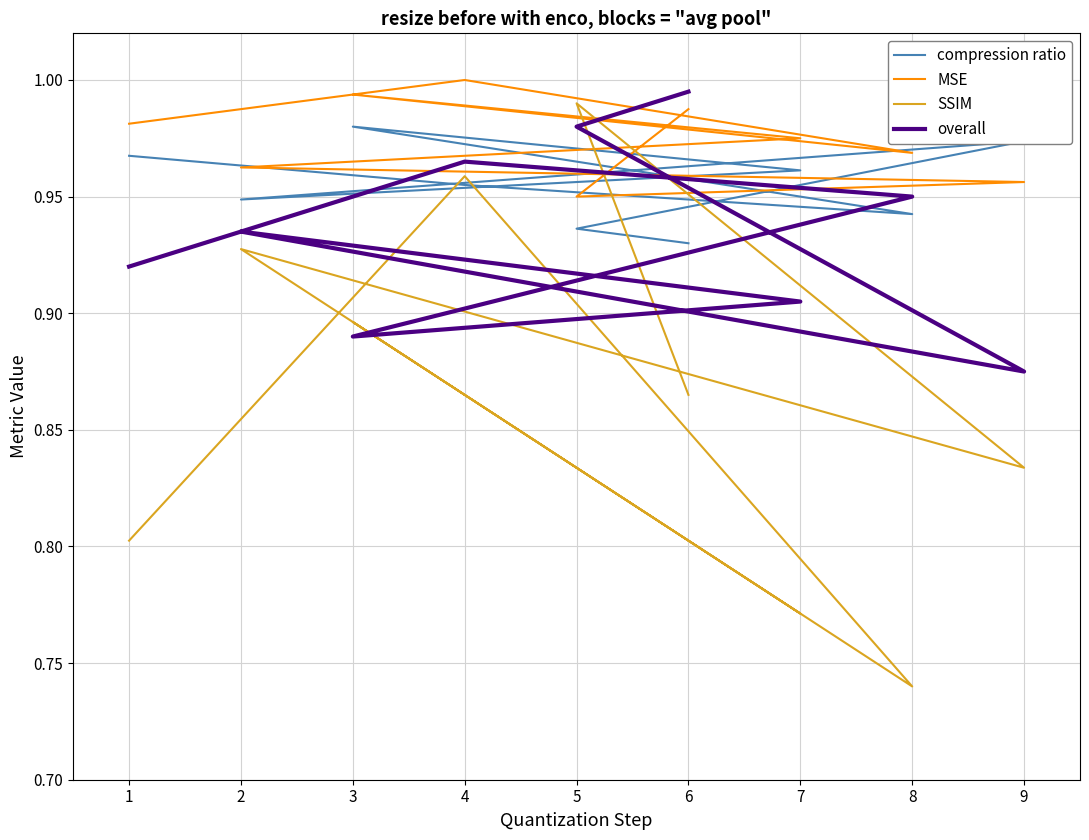

Which series has the widest spread of values?

SSIM